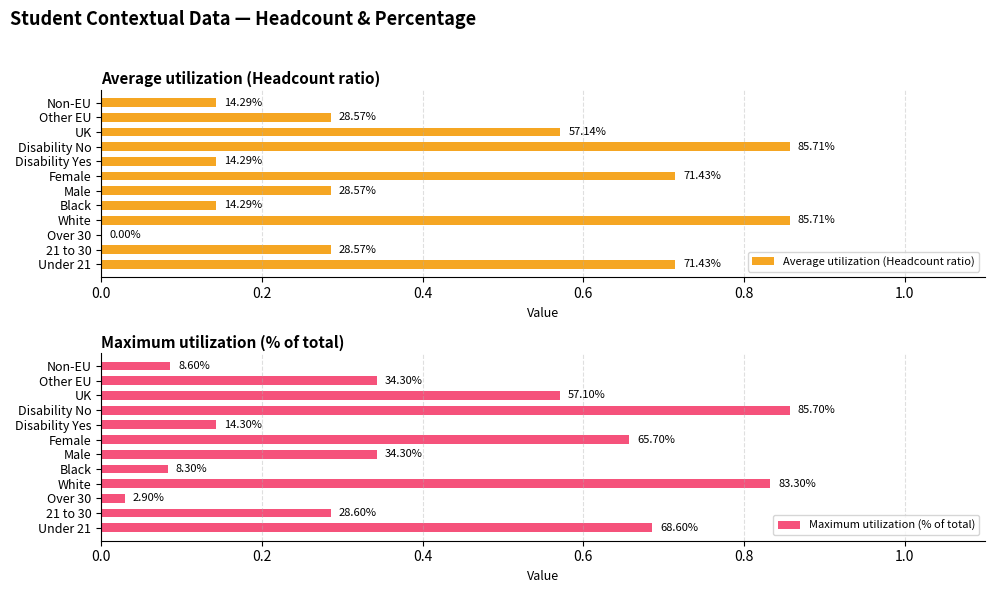

Is the value of Average utilization (Headcount ratio) at Over 30 greater than the value of Maximum utilization (% of total) at Other EU?

No